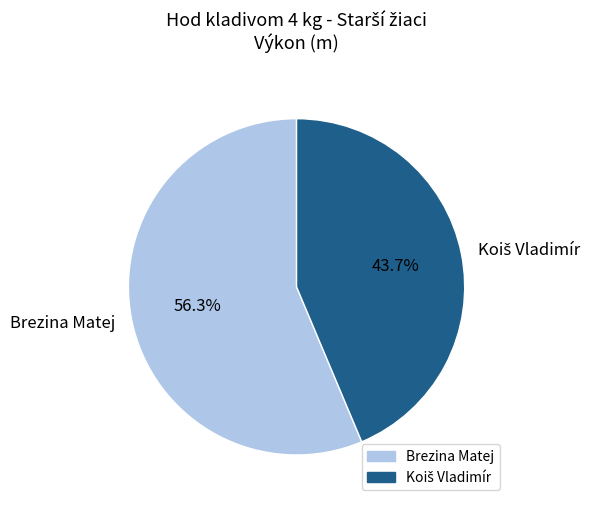

What is the largest slice in the pie chart?

Brezina Matej